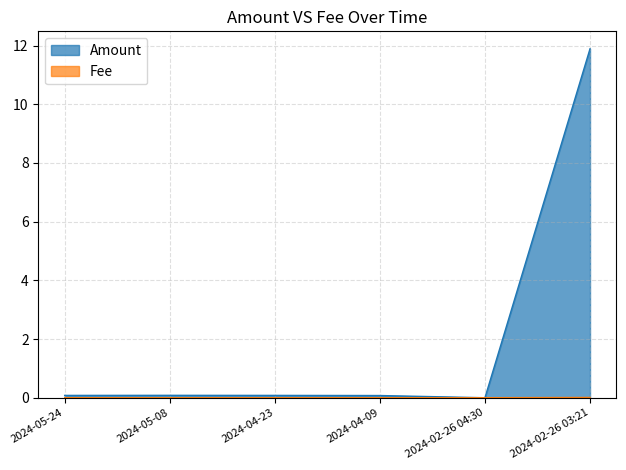

How many times do Amount and Fee cross each other?

2